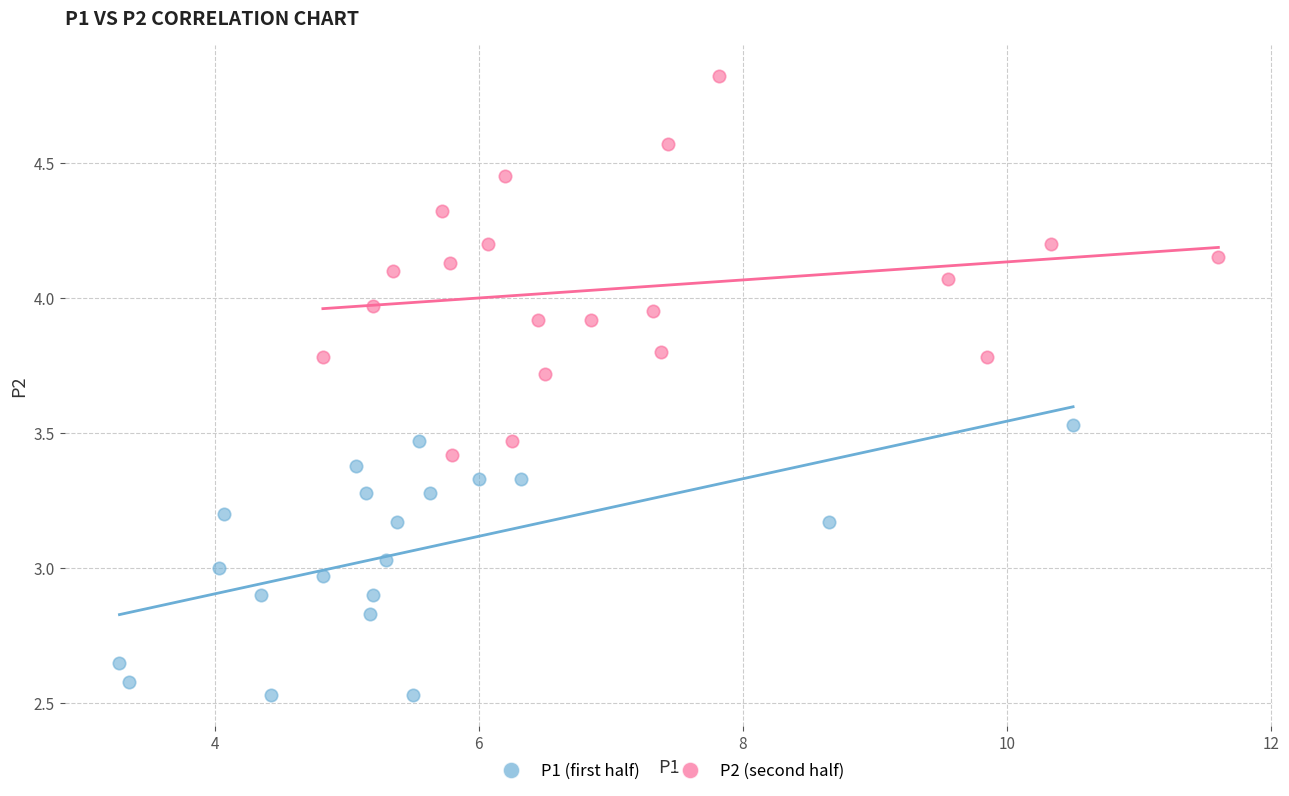

Which series contains the lowest Y value?

P1 (first half)